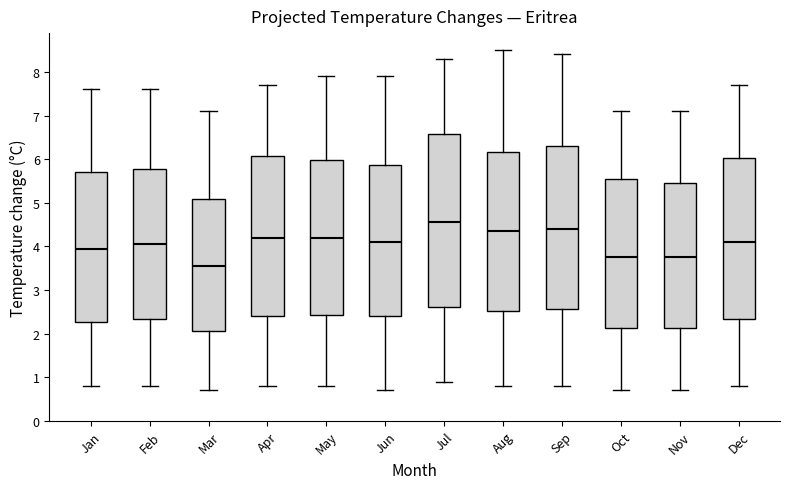

Which box is the tallest, from its lower edge to its upper edge?

Jul